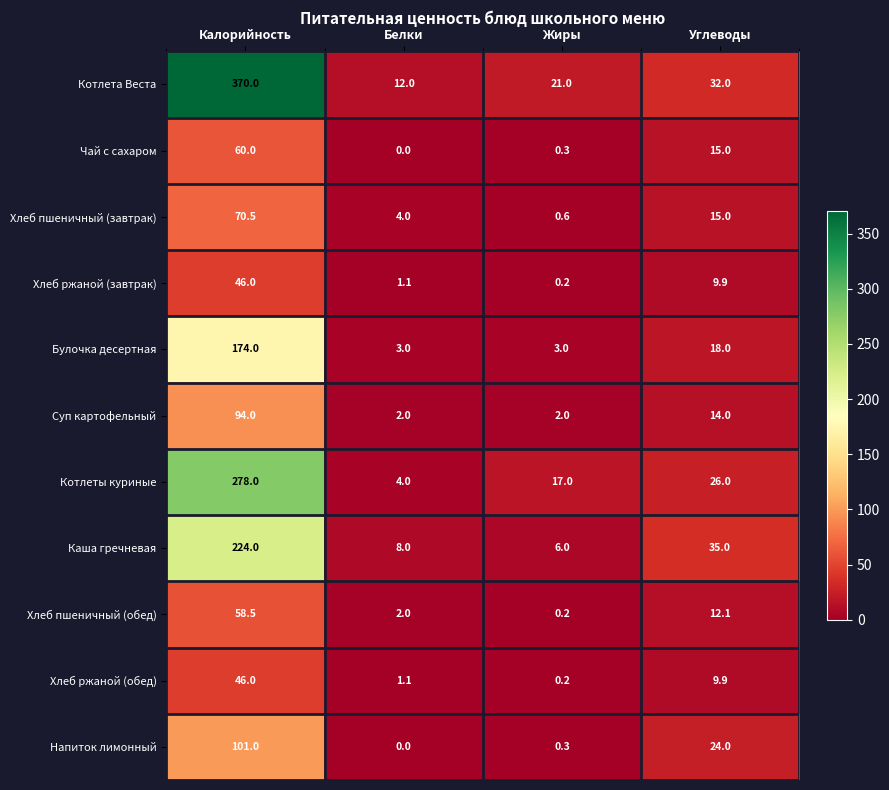

At which label does Хлеб пшеничный (обед) first exceed 12?

Калорийность